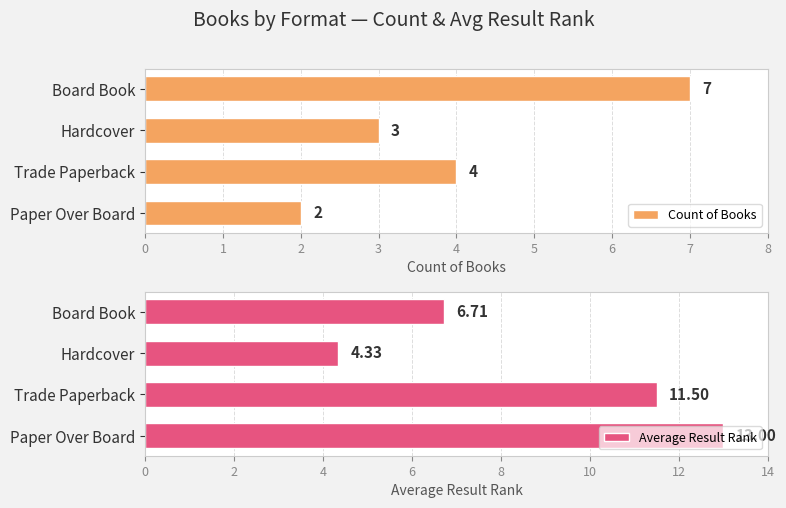

What is the value of the Average Result Rank bar at the 1st from the left?

6.7